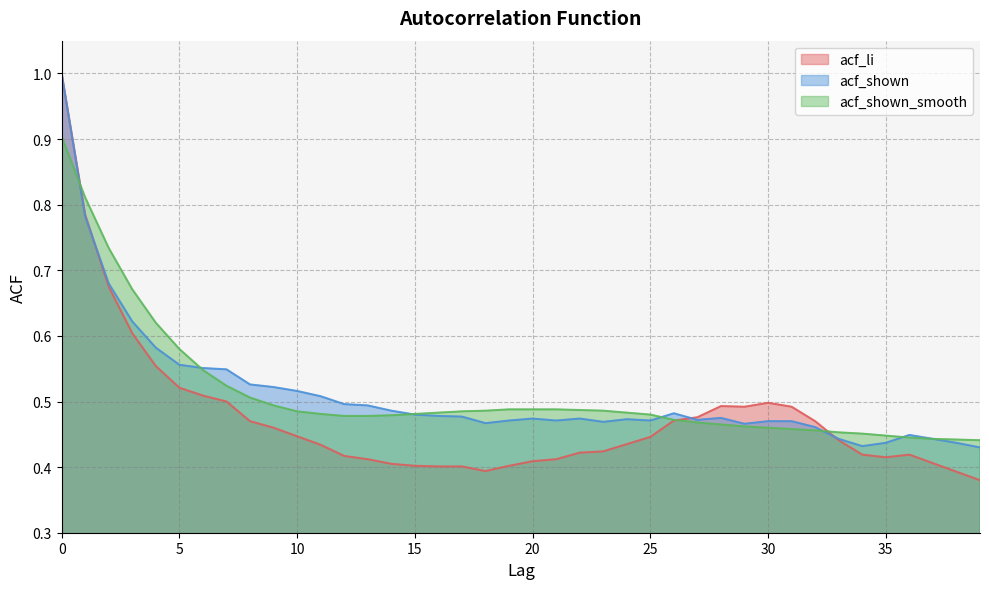

How many acf_li values are between 0 and 1?

40